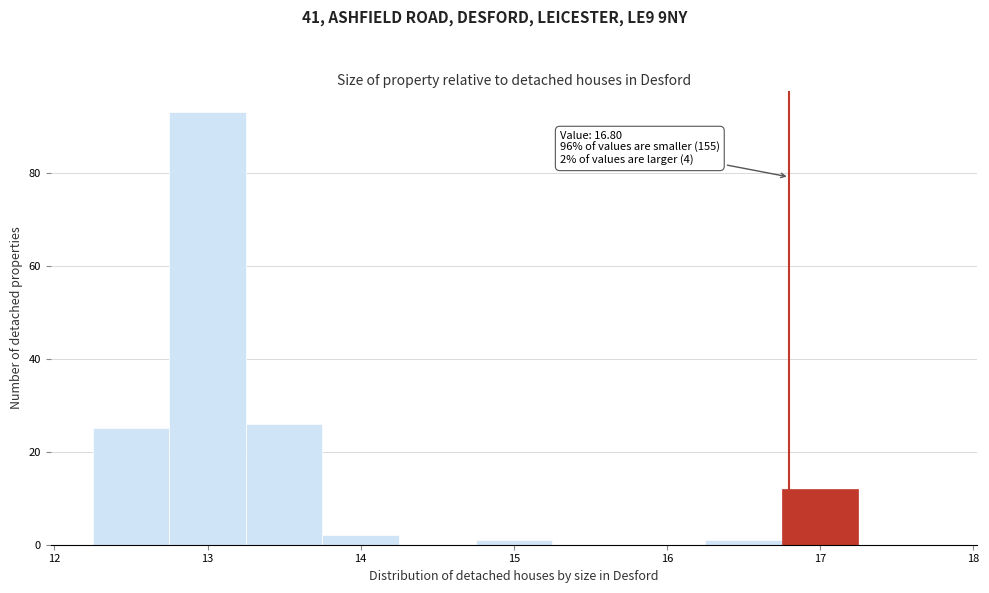

Which range on the x-axis has the tallest bar?

12.75 to 13.25